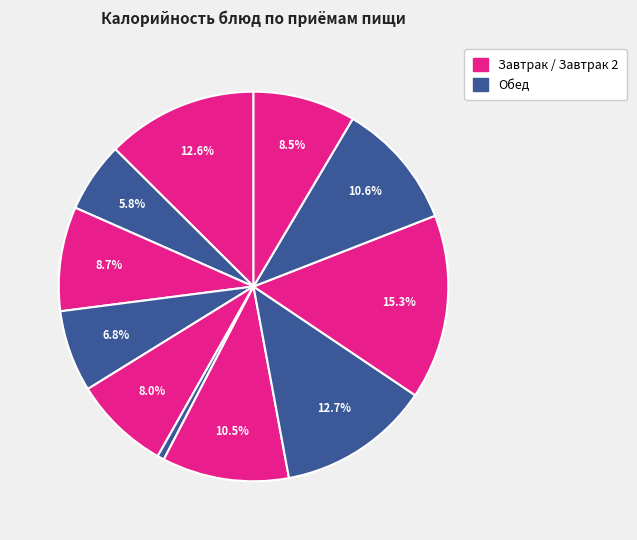

What is the smallest slice in the pie chart?

Огурцы свежие